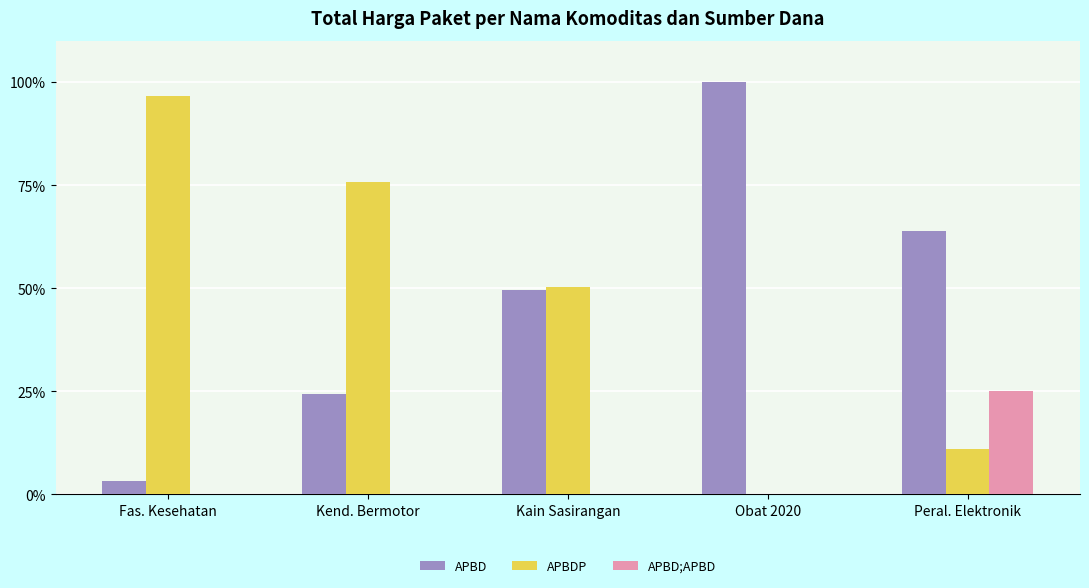

What is the sum of the APBD;APBD values at Kend. Bermotor and Peral. Elektronik?

25.1